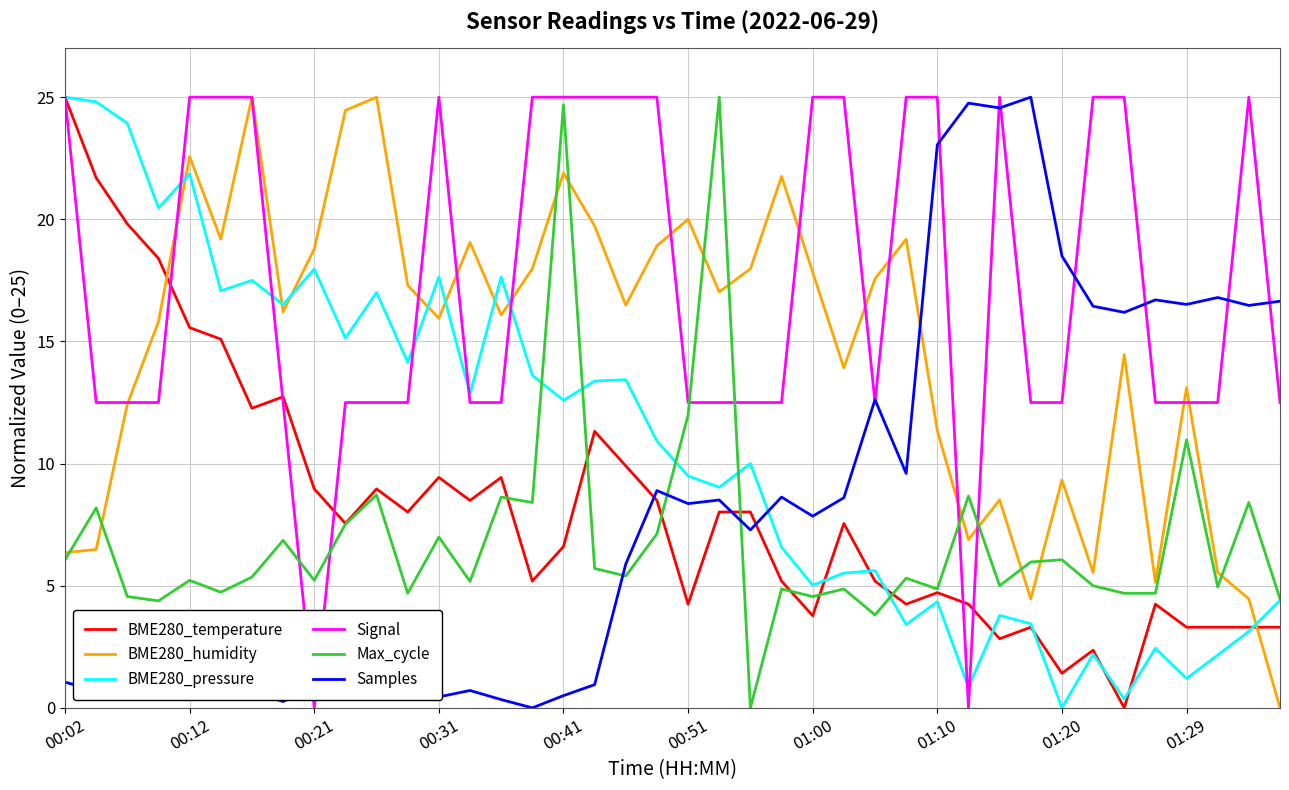

True or false: Samples and BME280_humidity cross at least once.

True